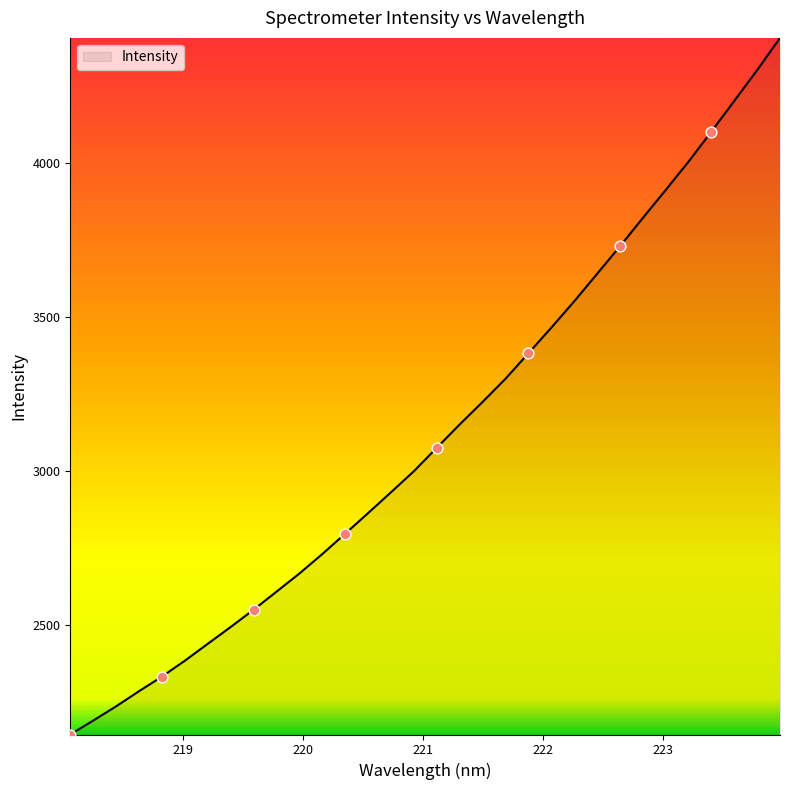

What is the difference between the maximum and minimum values?

2261.5